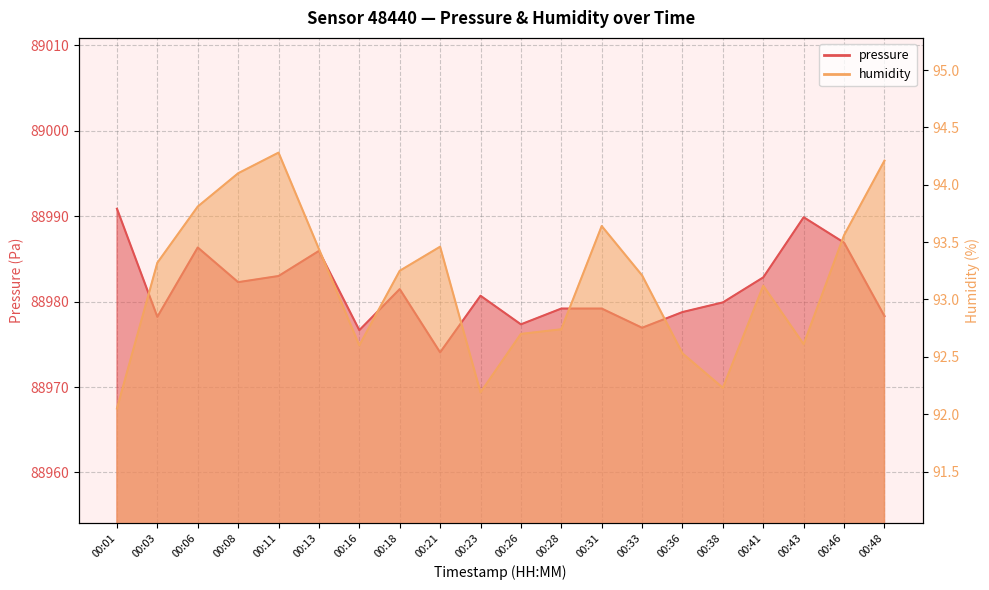

Where is the first local minimum for humidity?

00:16